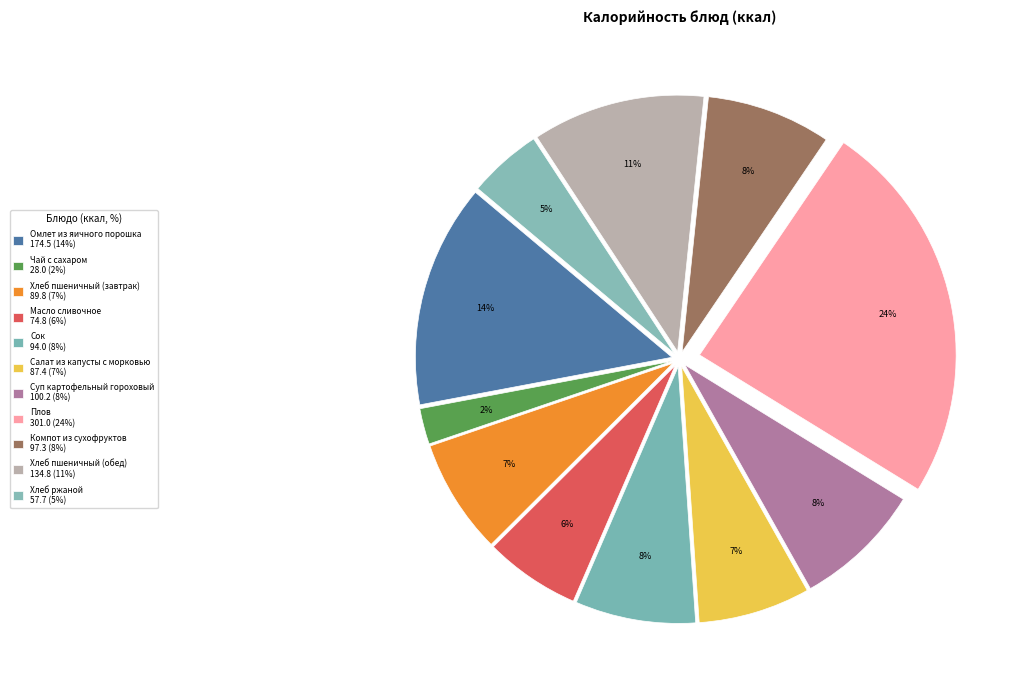

How many slices are in this pie chart?

11